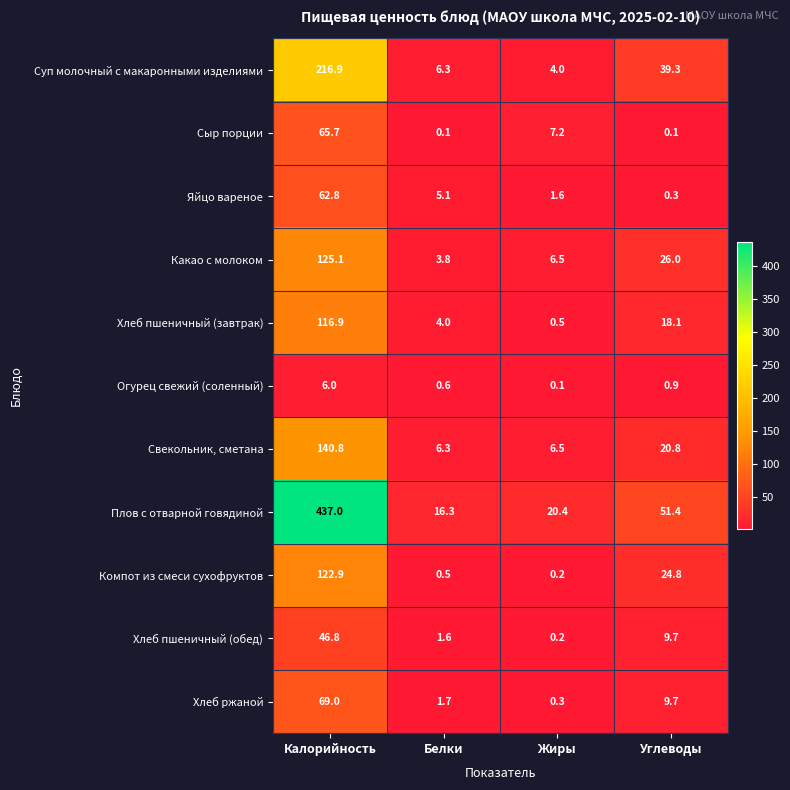

Which category has the highest value across all series?

Калорийность